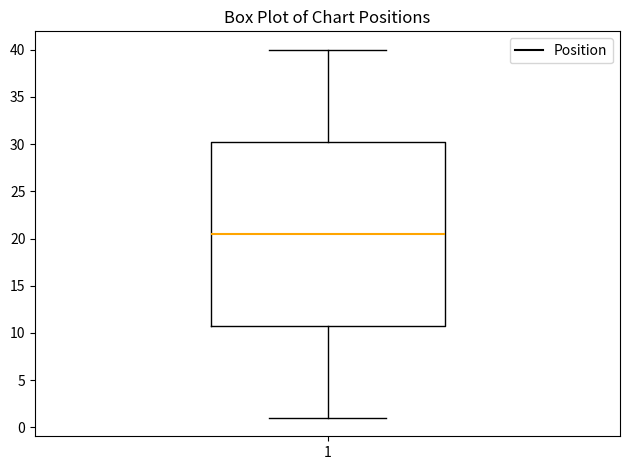

Read this box plot against the y-axis: the position of the median line, the range covered by the box, and the ends of both whiskers. The values are not printed on the chart, so give them approximately, as read against the axis.

median 20.5, box 11.0 to 30.5, whiskers 1.0 to 40.0